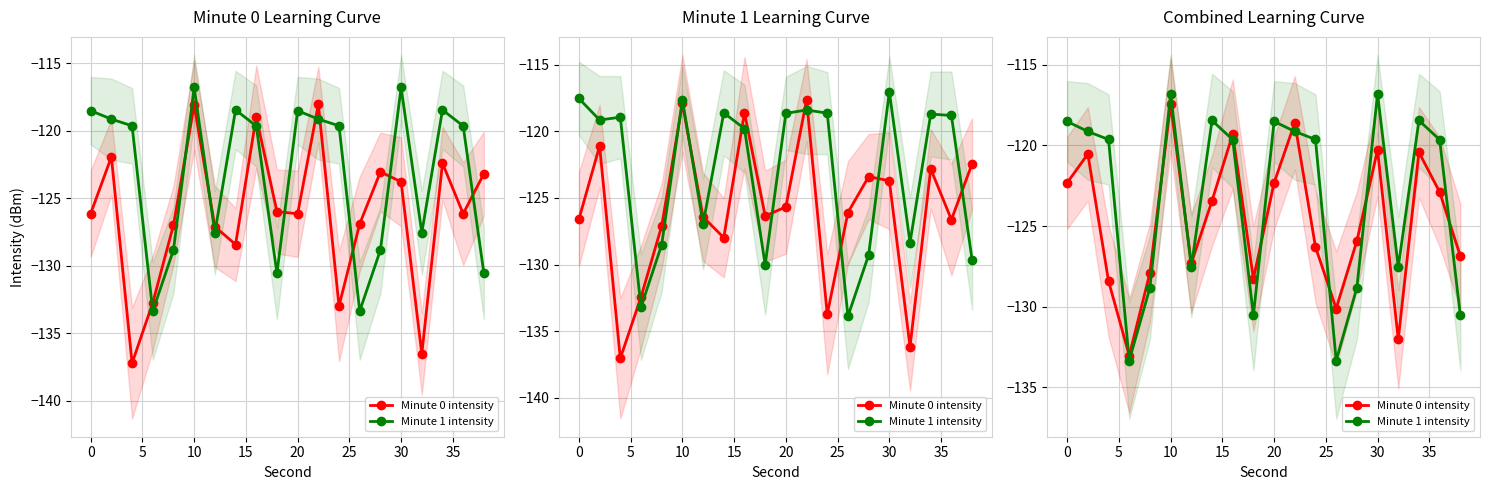

What are all the series names shown in the legend?

Minute 0 intensity, Minute 1 intensity